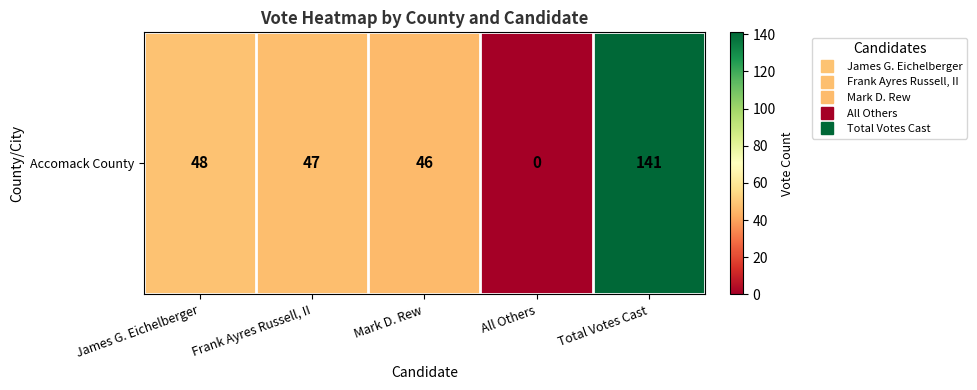

The chart shows a value of 21 at Mark D. Rew. True or false?

False